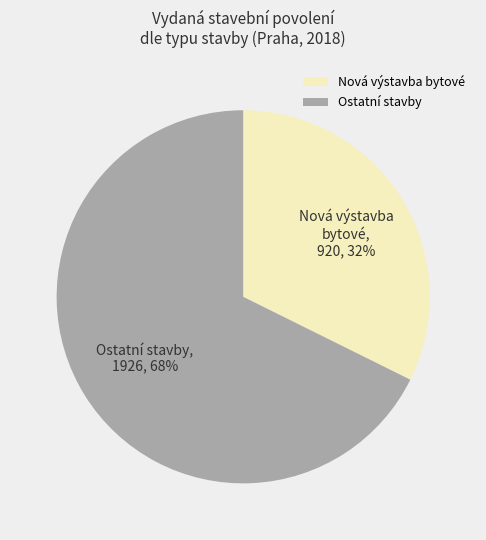

What is the smallest slice in the pie chart?

Nová výstavba bytové